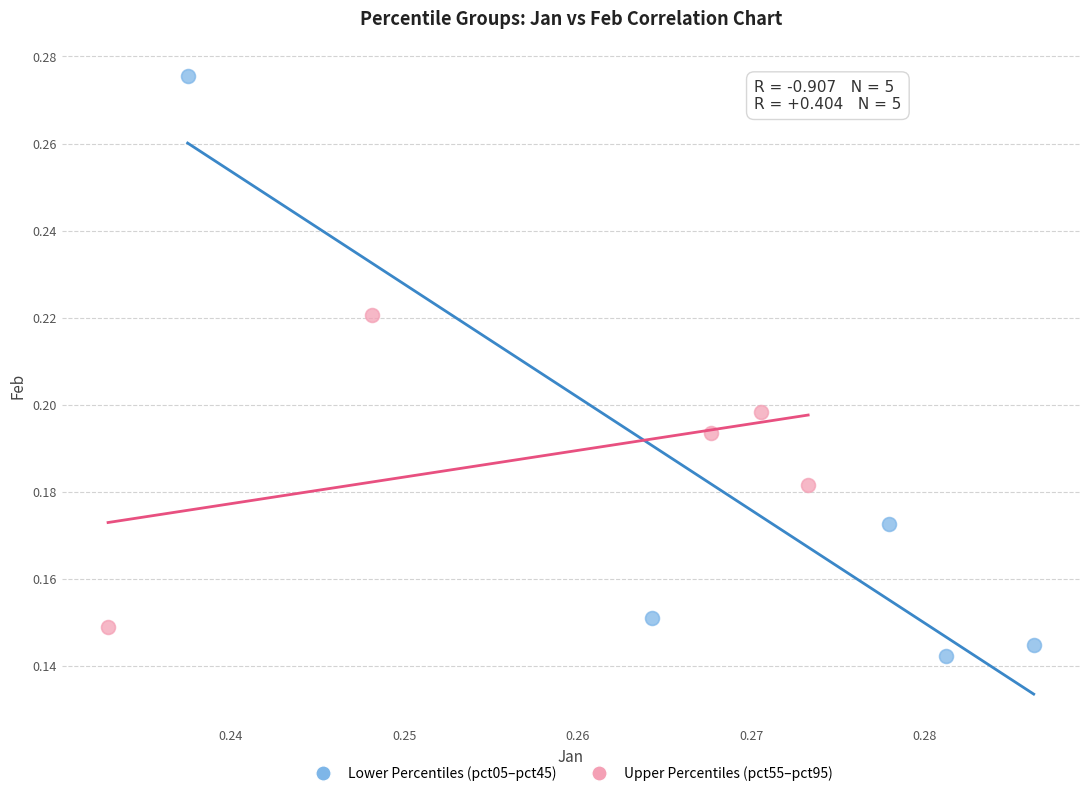

Which series reaches the minimum Y coordinate?

Lower Percentiles (pct05–pct45)